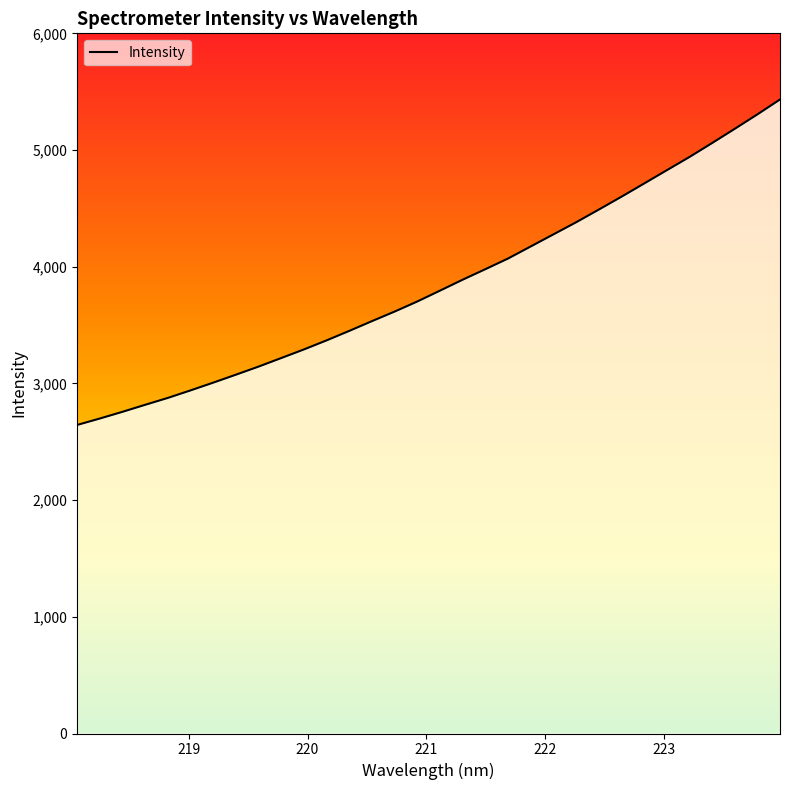

What is the greatest value displayed?

5433.2